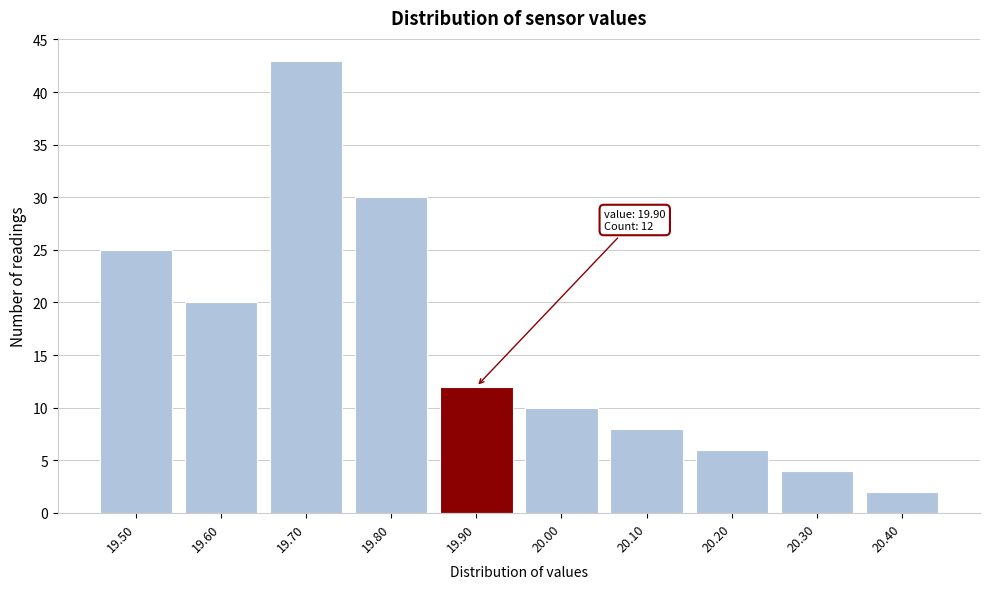

Over which range of the x-axis is the bar tallest?

19.65 to 19.75